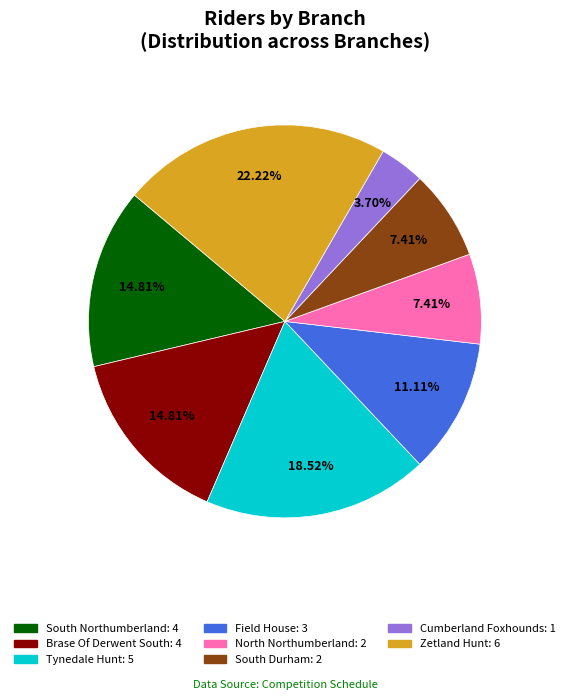

The Brase Of Derwent South slice represents 1% of the pie. True or false?

False